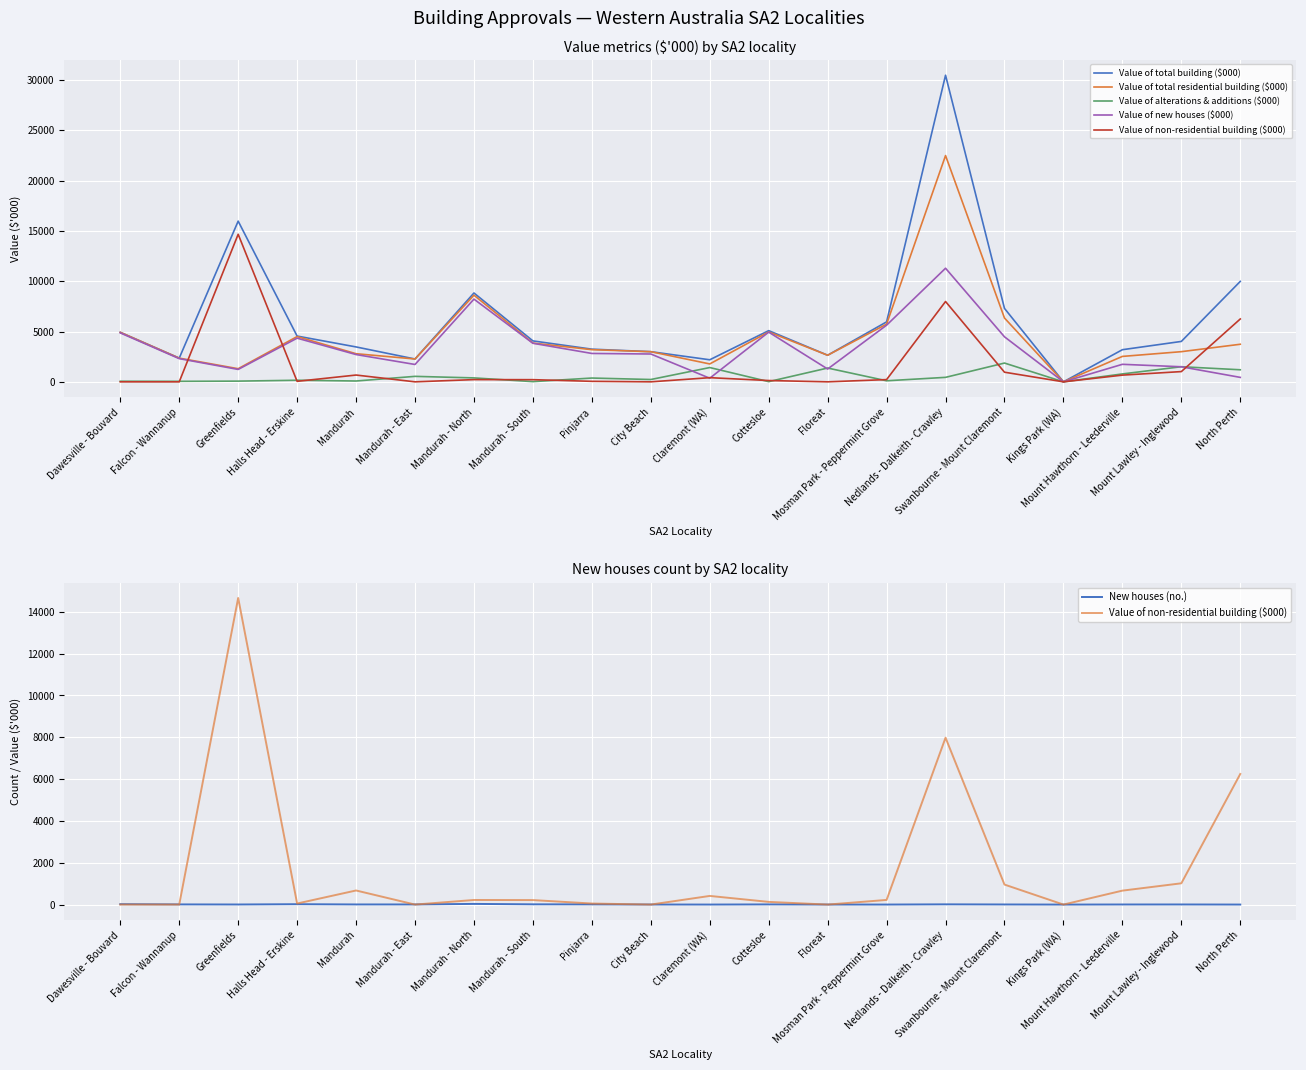

What is the label of the 17th point from the left?

Kings Park (WA)